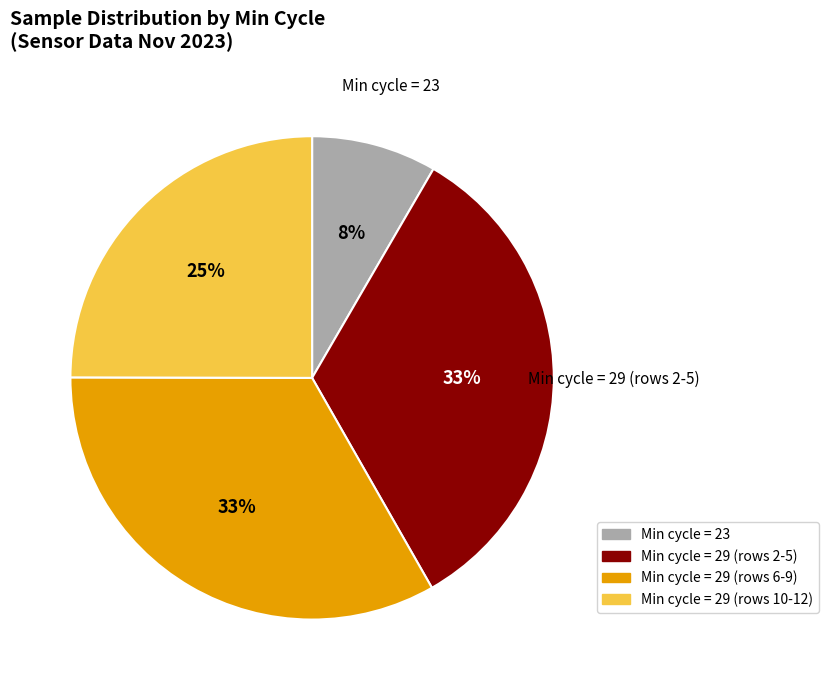

How many segments does this pie chart have?

4